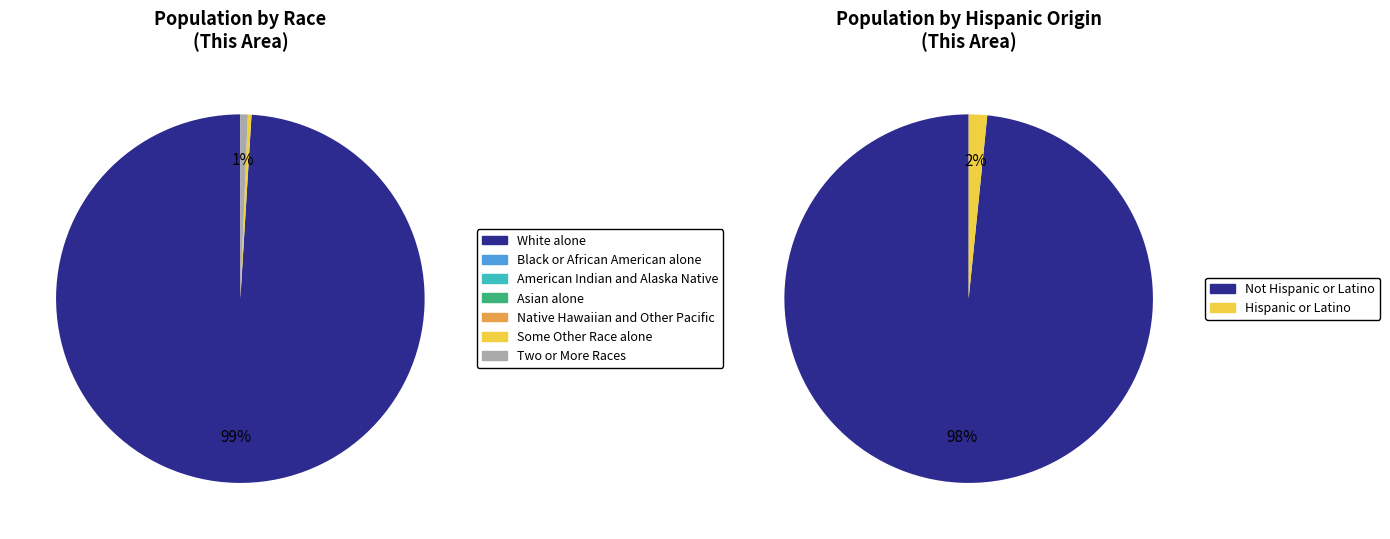

Which slice is the largest?

White alone